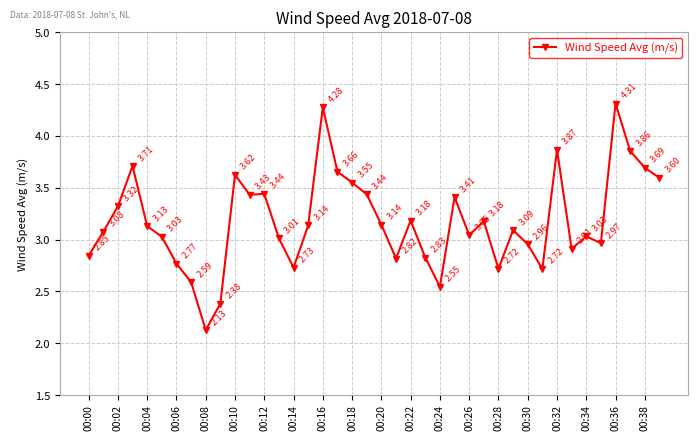

True or false: the data has more than 0 interior local peaks.

True